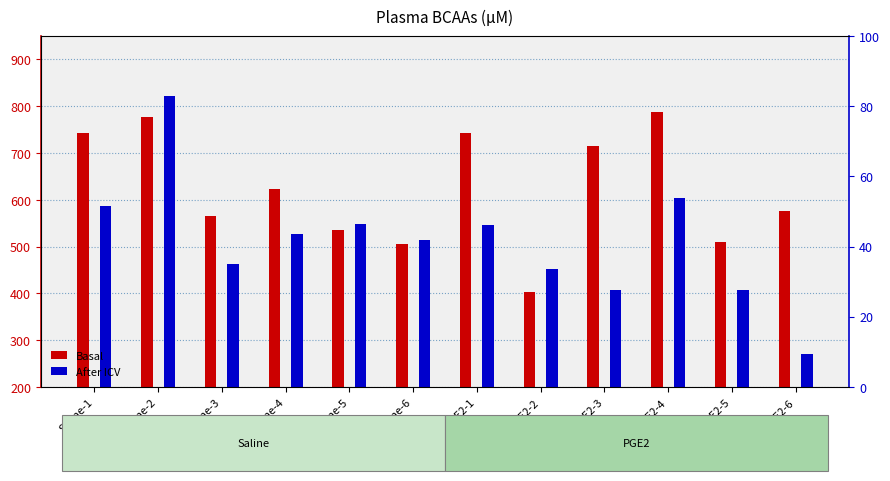

How many bars are there in each group?

2